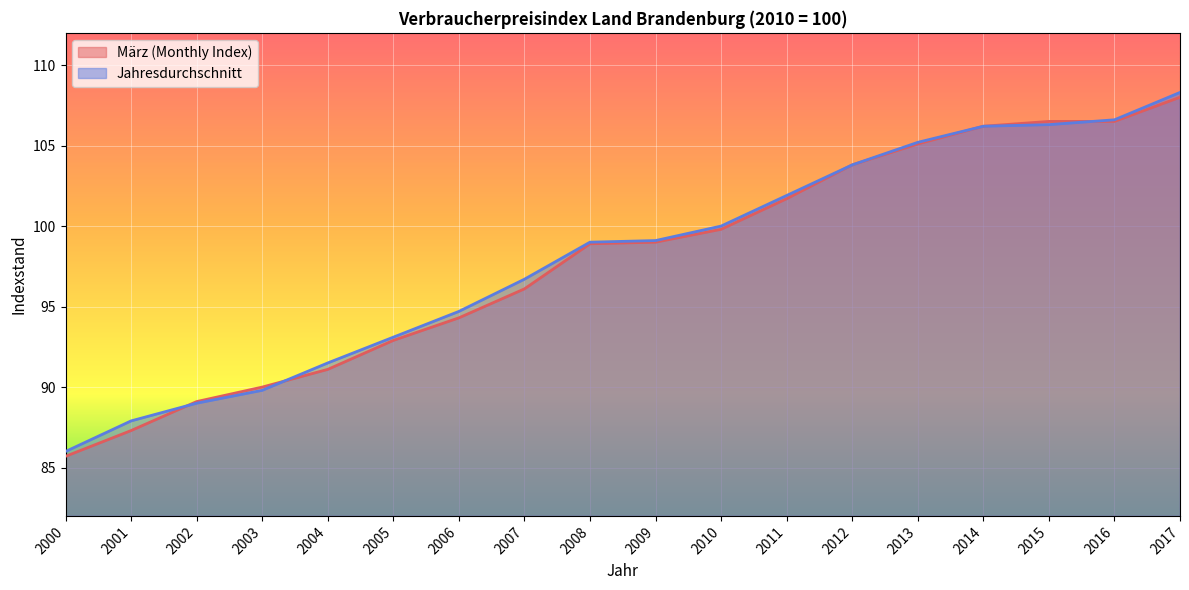

Reading left to right, transcribe all the data shown in this chart.

März (Monthly Index): 85.7	87.3	89.1	90.0	91.1	92.9	94.3	96.1	98.9	99.0	99.8	101.7	103.8	105.1	106.2	106.5	106.5	108.0
Jahresdurchschnitt: 86.0	87.9	89.0	89.8	91.5	93.1	94.7	96.7	99.0	99.1	100.0	101.9	103.8	105.2	106.2	106.3	106.6	108.3